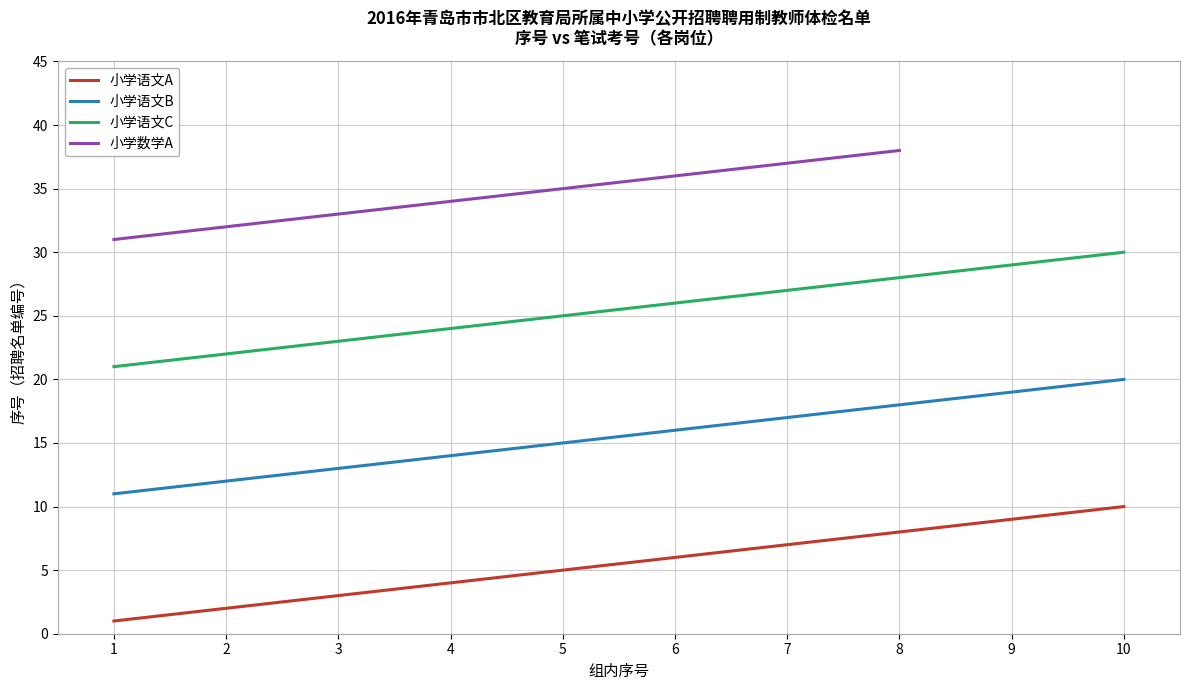

Is the value of 小学语文A at 1 greater than the value of 小学语文C at 3?

No